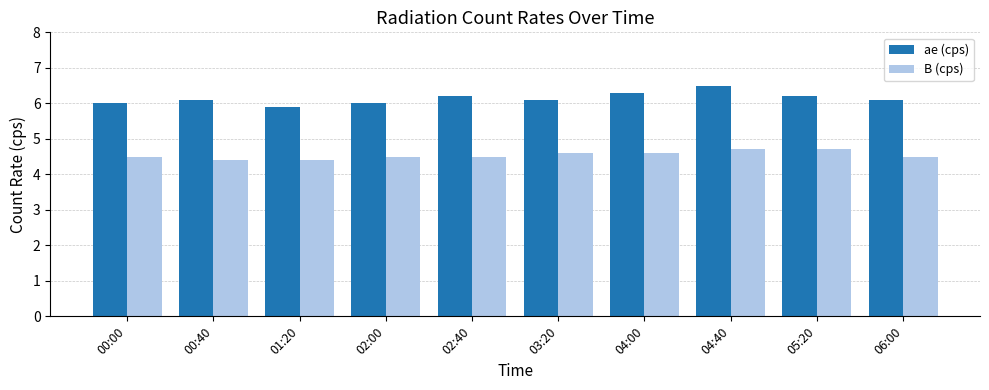

Reading right to left, what are all the values shown in this chart?

ae (cps): 06:00=6.1	05:20=6.2	04:40=6.5	04:00=6.3	03:20=6.1	02:40=6.2	02:00=6.0	01:20=5.9	00:40=6.1	00:00=6.0
B (cps): 06:00=4.5	05:20=4.7	04:40=4.7	04:00=4.6	03:20=4.6	02:40=4.5	02:00=4.5	01:20=4.4	00:40=4.4	00:00=4.5